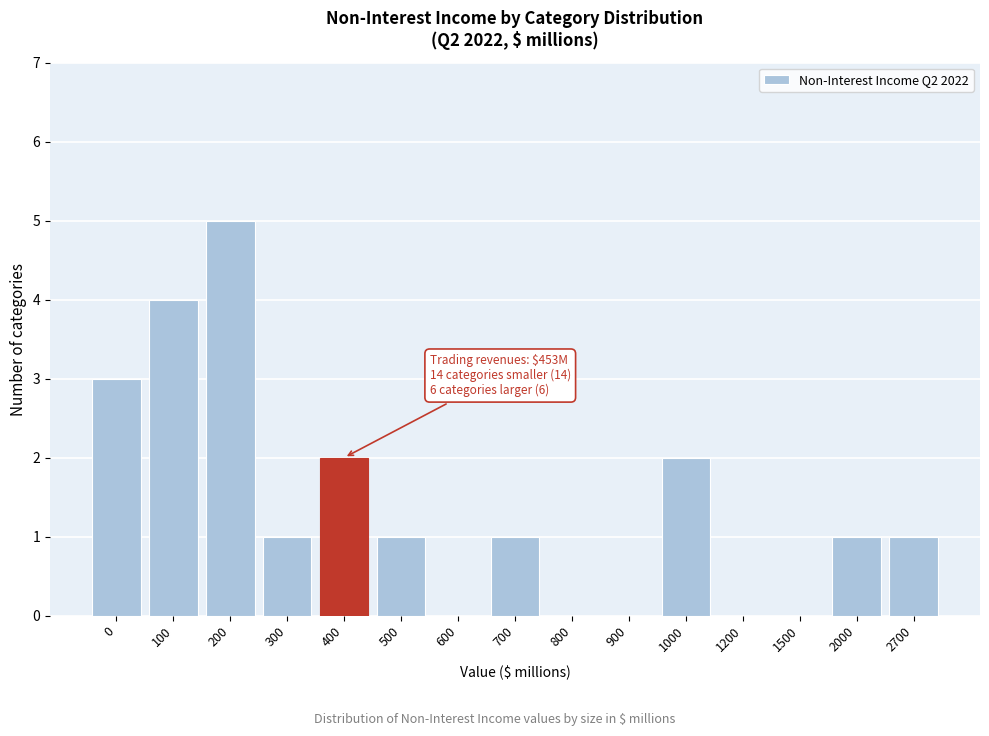

Reading left to right, transcribe all the data shown in this chart.

0=3	100=4	200=5	300=1	400=2	500=1	600=0	700=1	800=0	900=0	1000=2	1200=0	1500=0	2000=1	2700=1